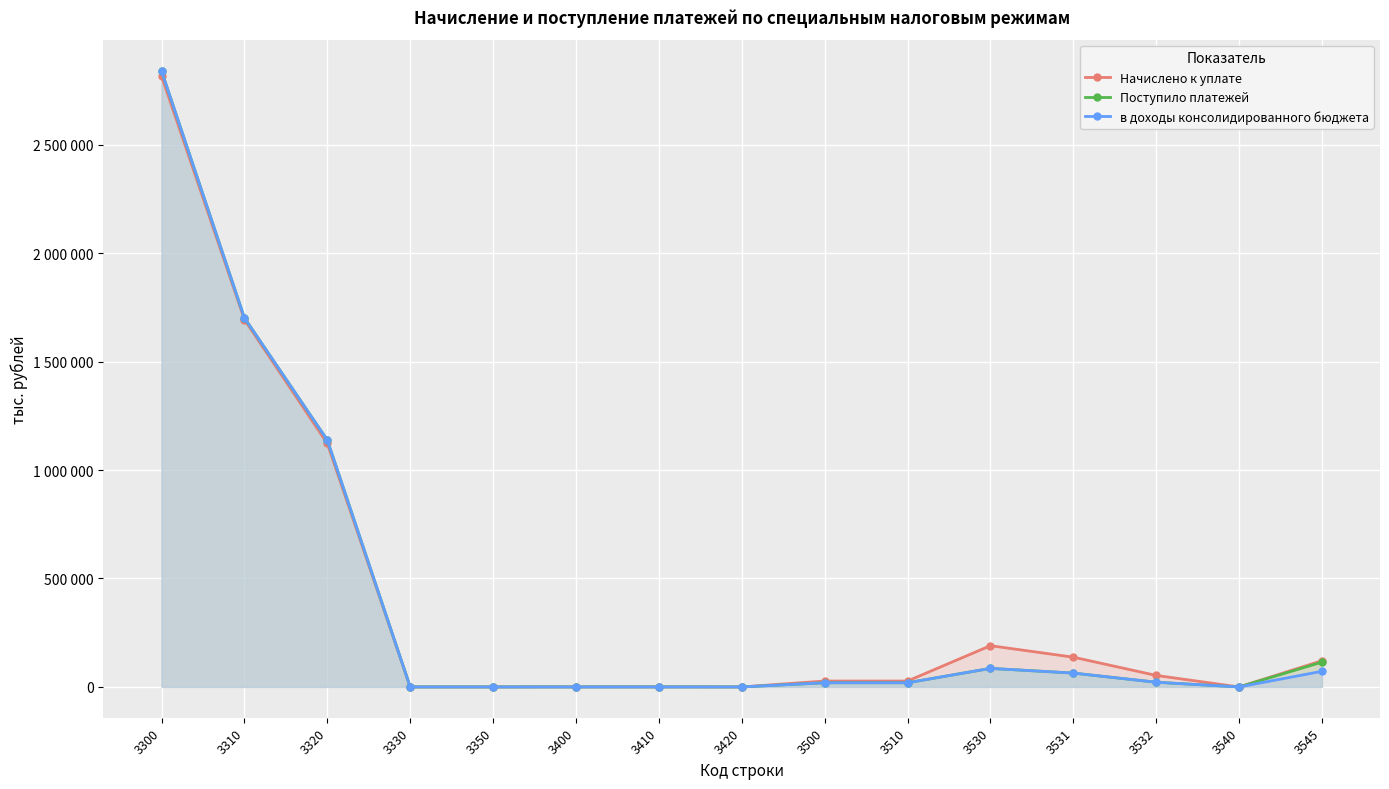

At how many categories does at least one series exceed 1276031?

2